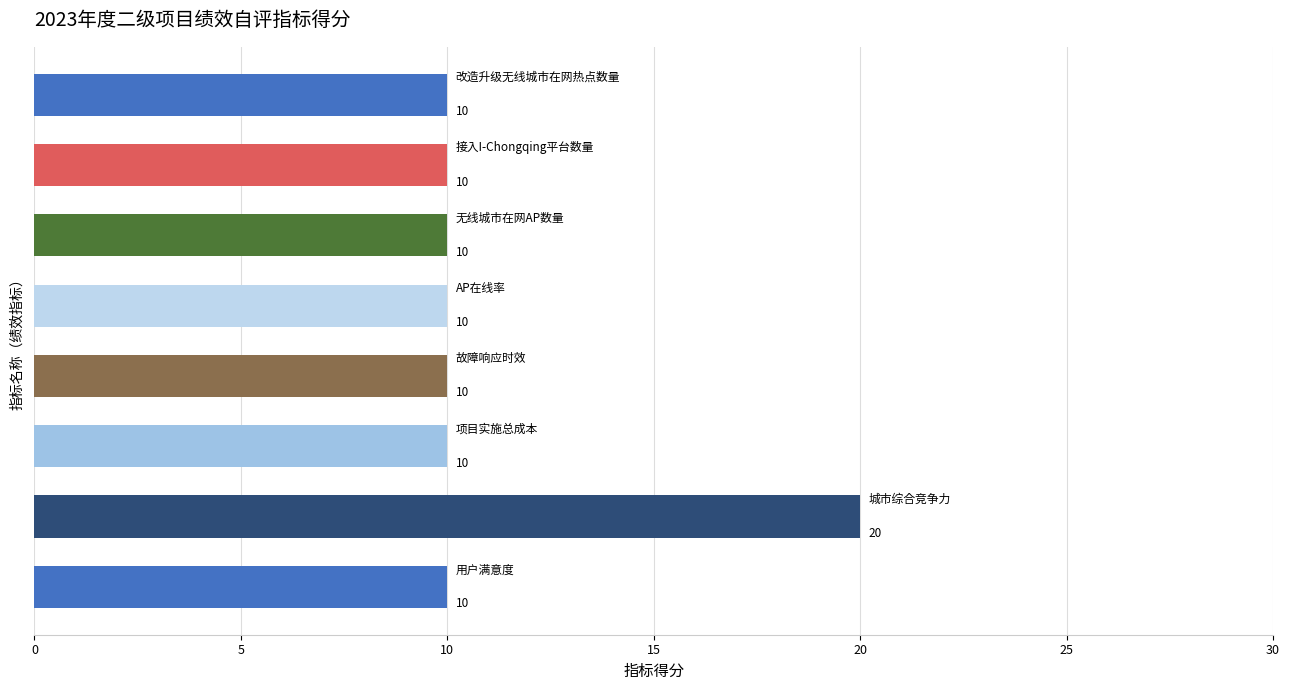

What is the value of the 6th bar from the top?

10